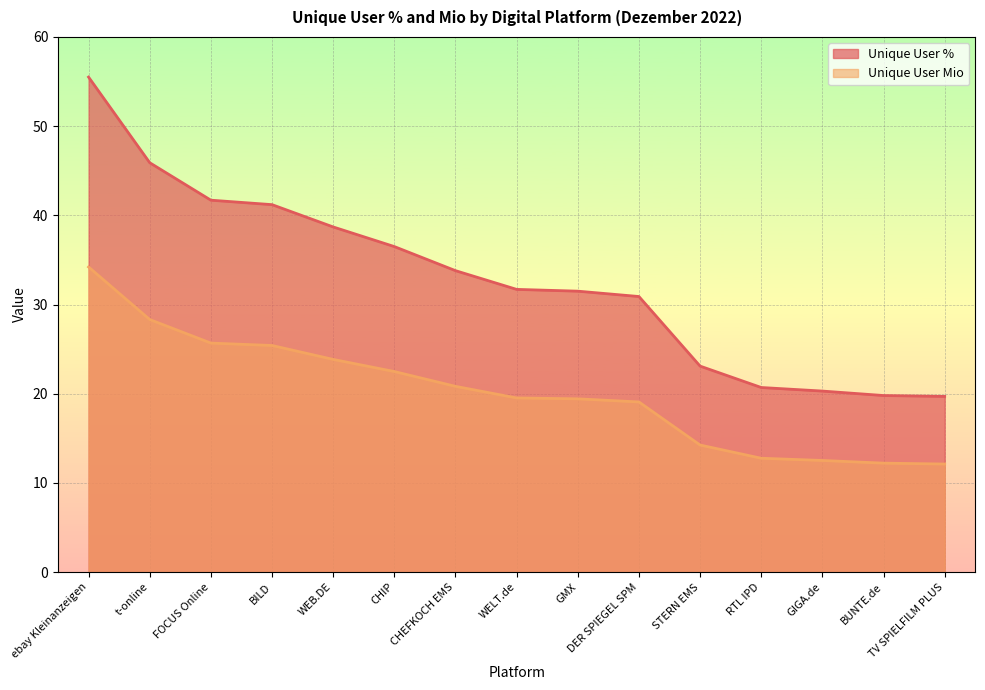

At which label is Unique User % closest to 37?

CHIP